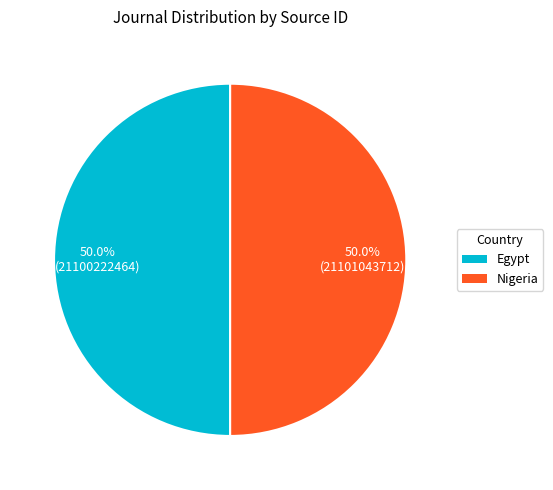

True or false: Egypt accounts for 36% of the total.

False